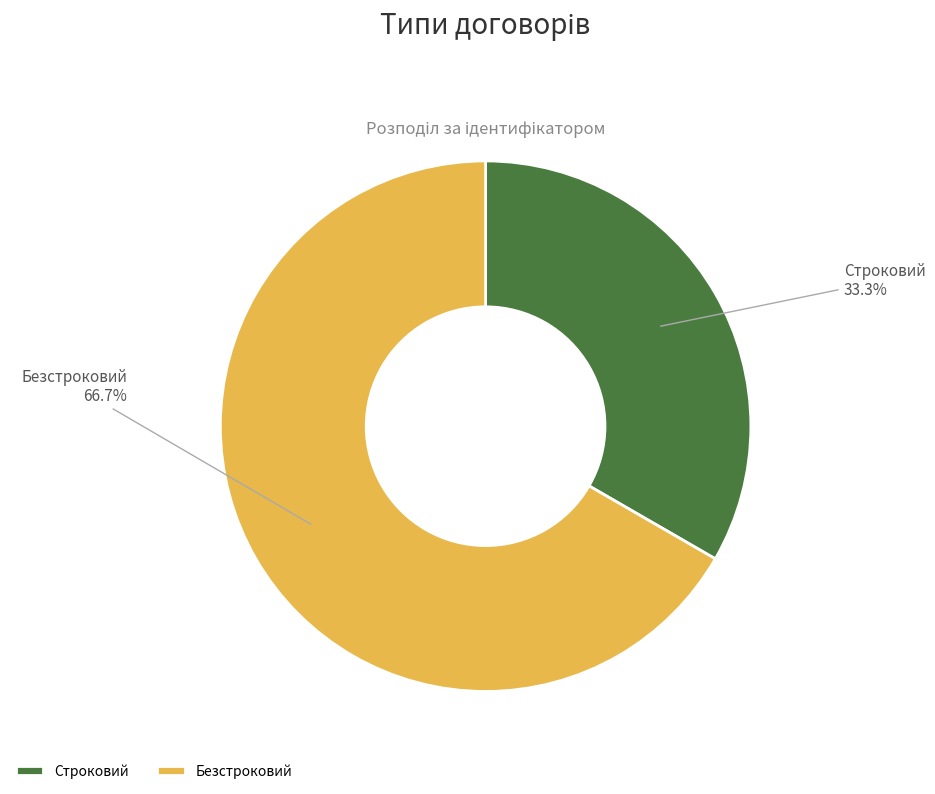

How many slices are in this pie chart?

2